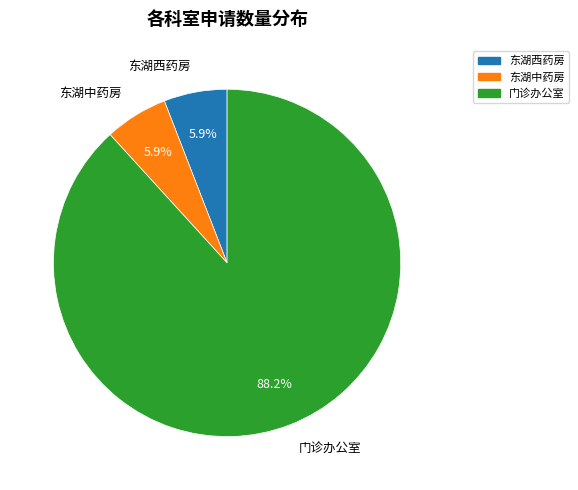

Which has a higher value, 东湖中药房 or 门诊办公室?

门诊办公室